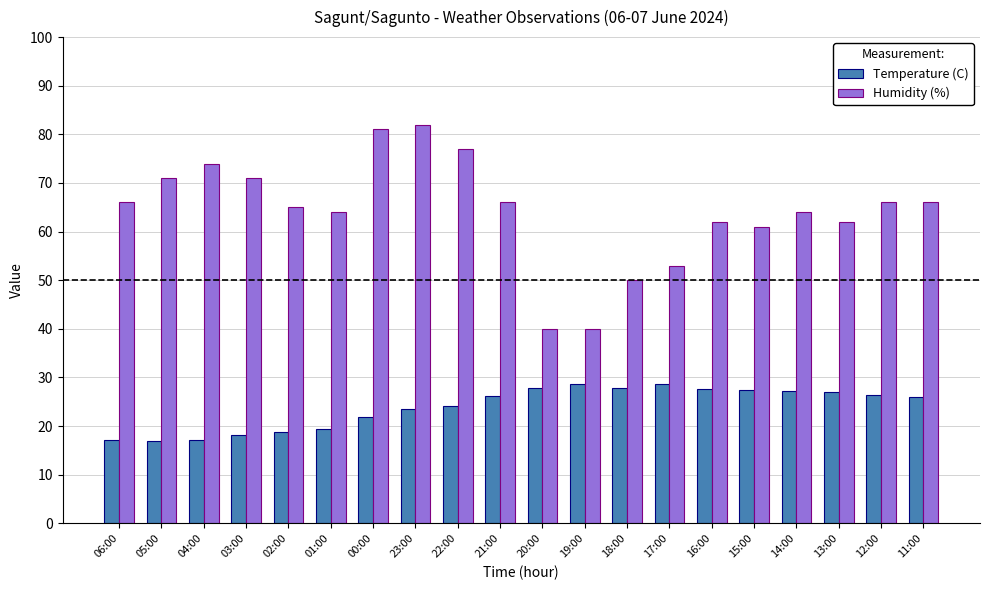

Rank the series by their average value, from highest to lowest.

Humidity (%), Temperature (C)